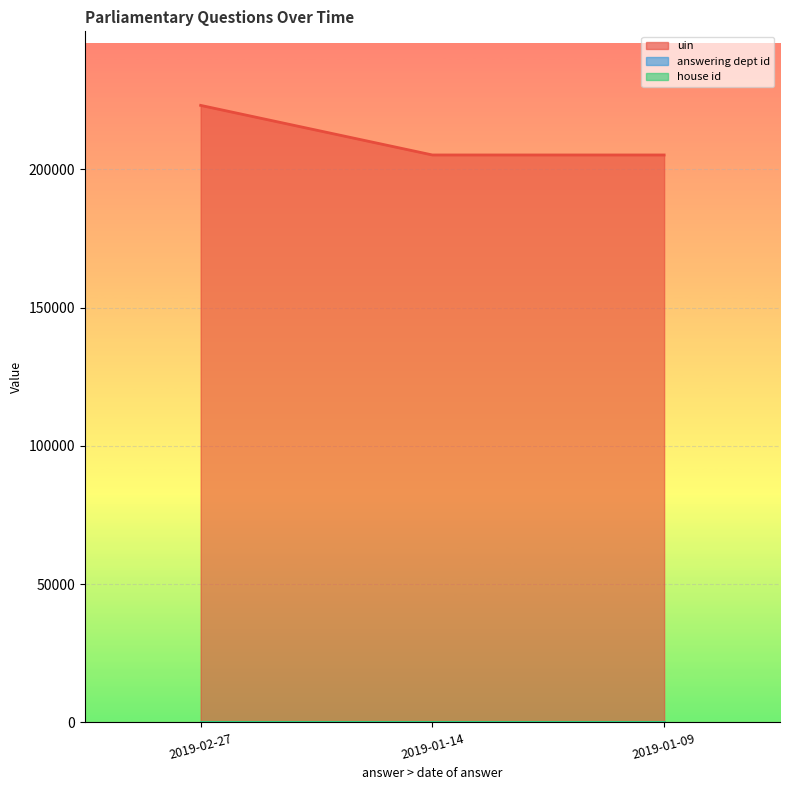

At which category is the sum across all series the highest?

2019-02-27